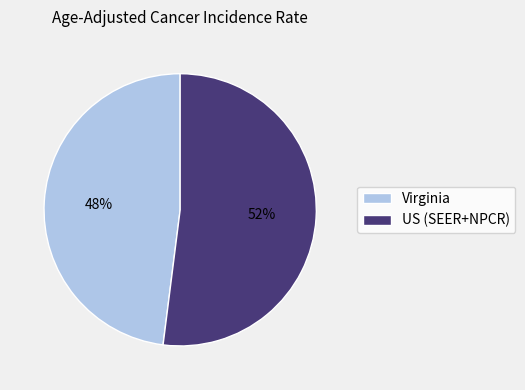

Is Virginia the majority of the pie?

No